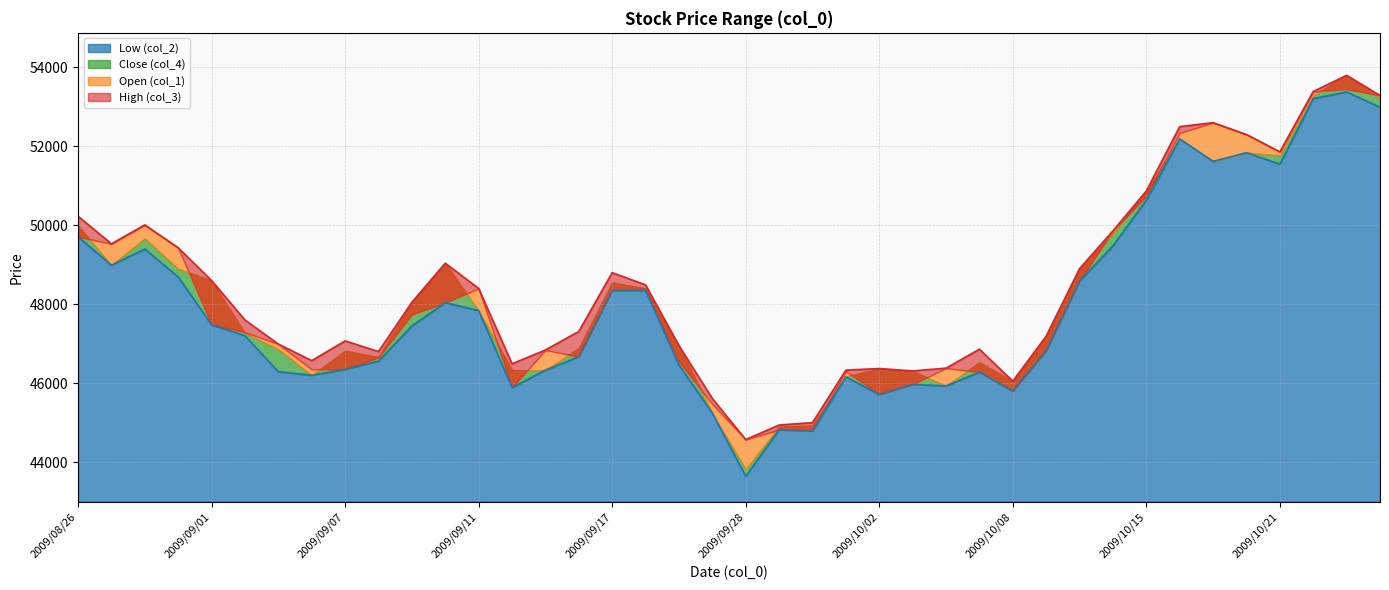

What position from the left is 2009/10/02?

25